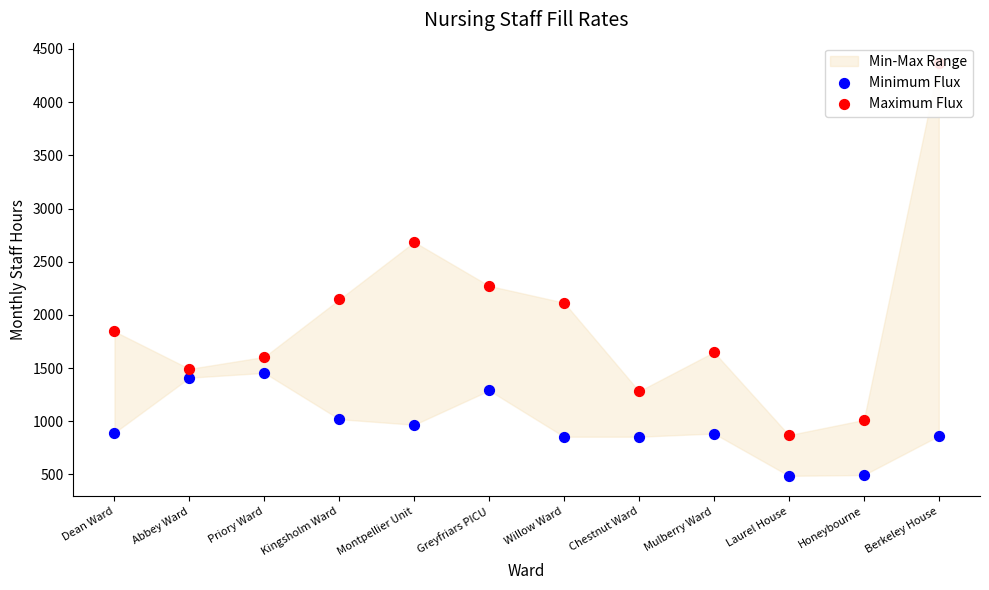

At which category is the sum across all series the highest?

Berkeley House